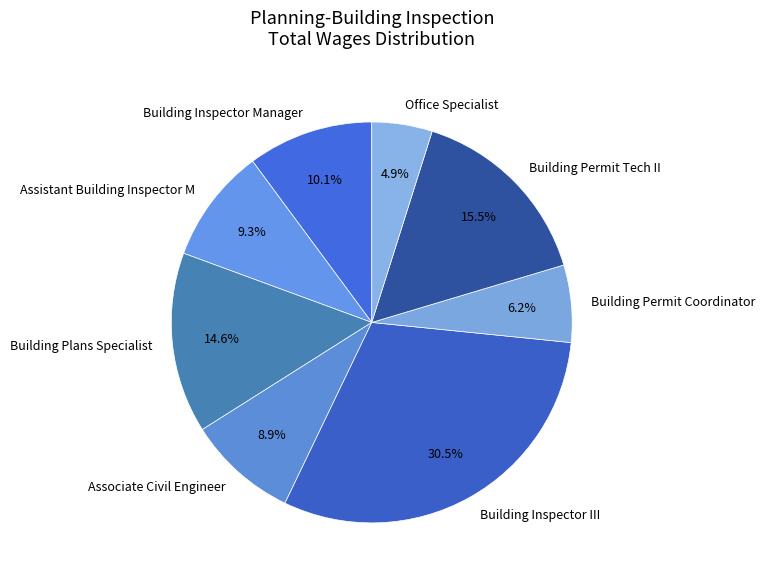

Does Office Specialist account for over 50% of the chart?

No